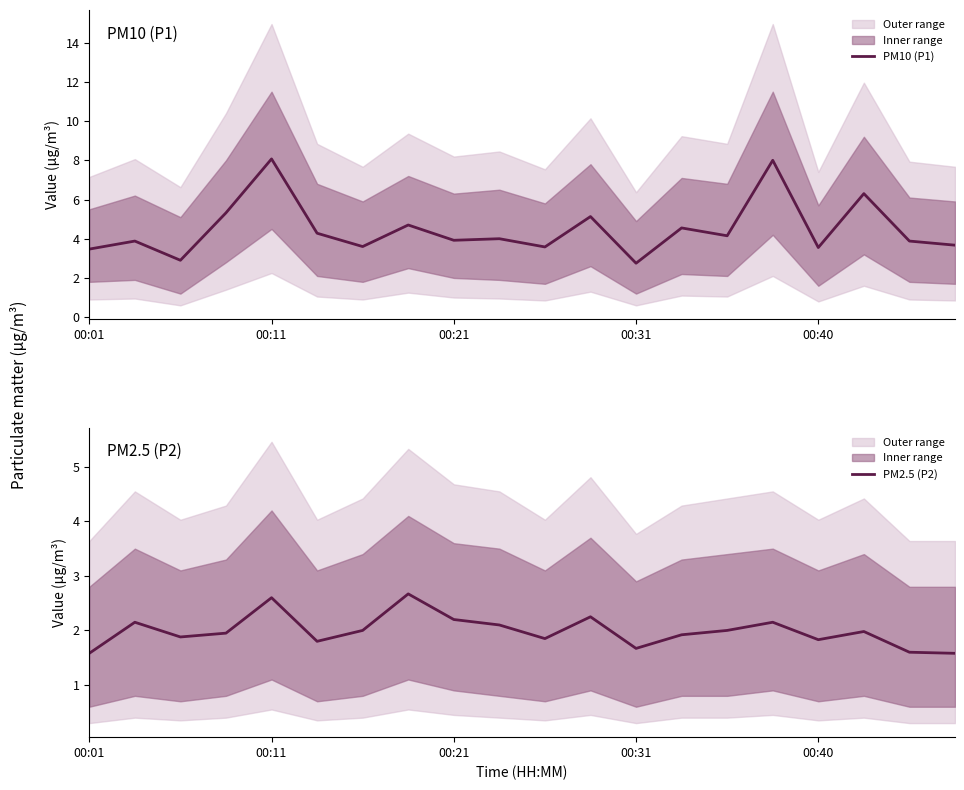

At how many categories does at least one series exceed 1?

20